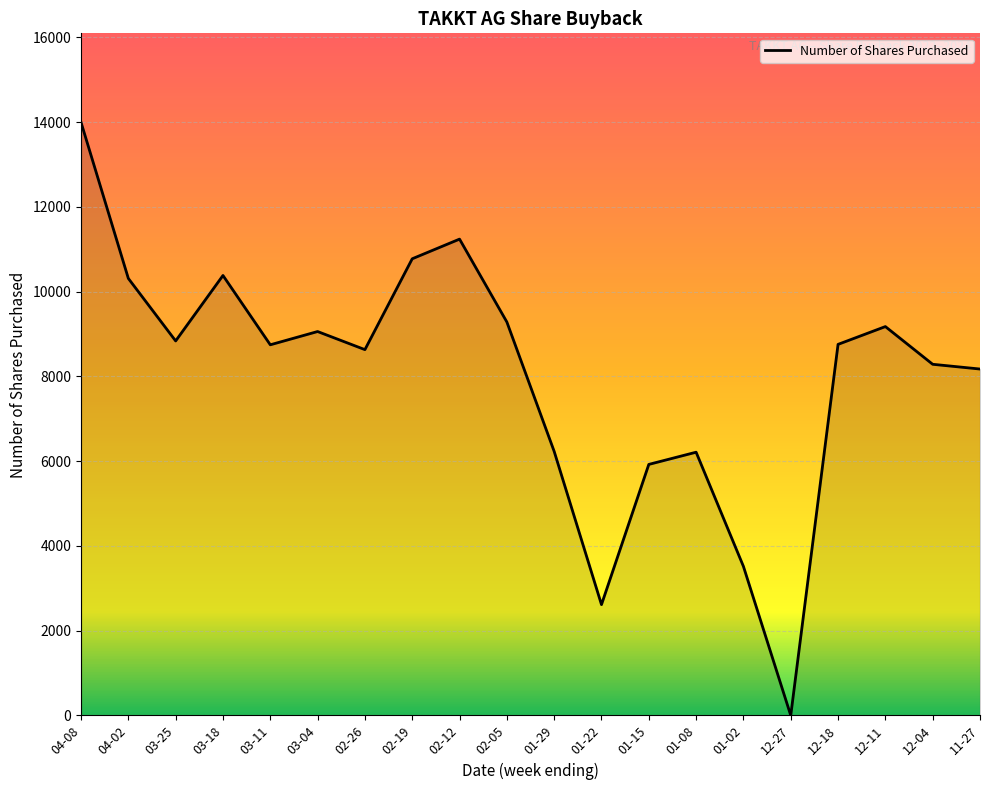

The value at 12-18 is 3875. True or false?

False